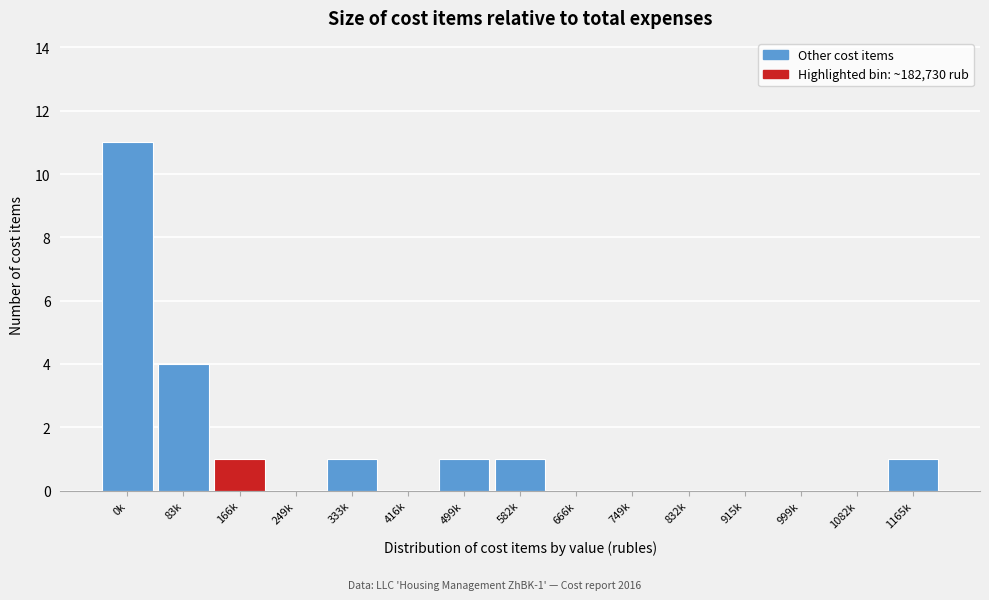

Reading left to right, list all the values displayed in this chart.

0k=11	83k=4	166k=1	249k=0	333k=1	416k=0	499k=1	582k=1	666k=0	749k=0	832k=0	915k=0	999k=0	1082k=0	1165k=1